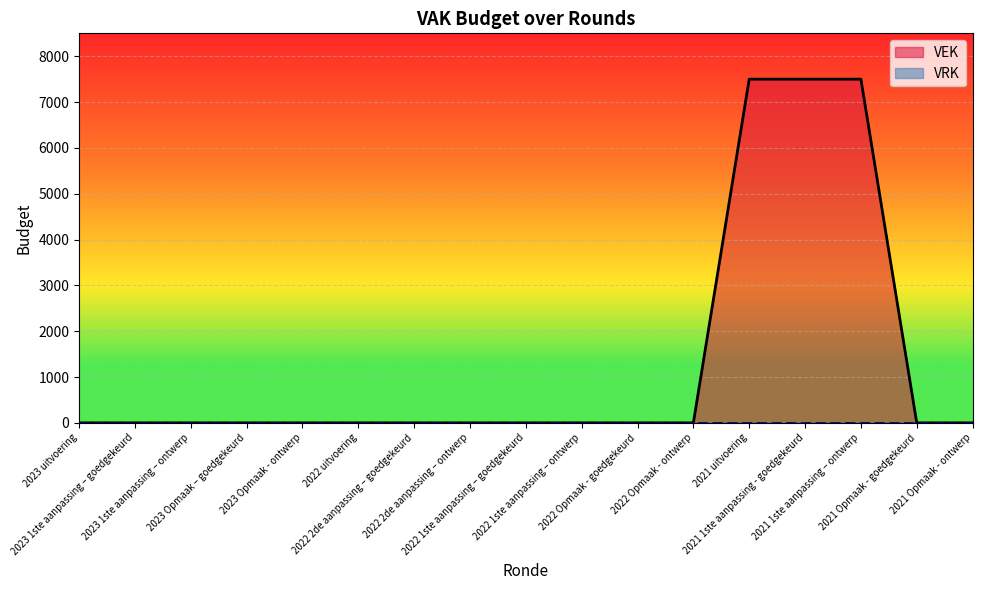

What is the maximum value shown in the chart?

7500